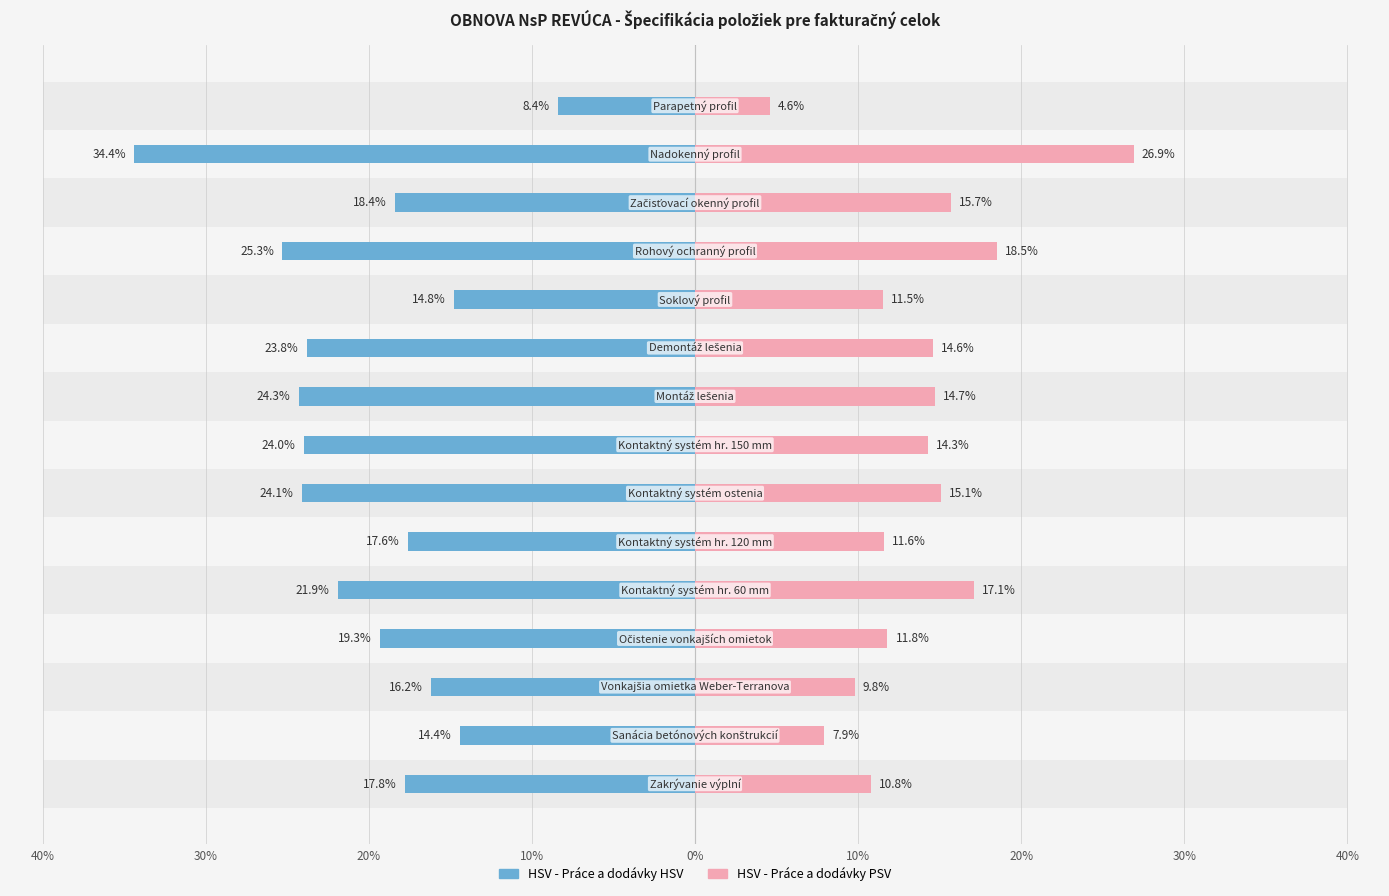

True or false: HSV - Práce a dodávky PSV has a value of 5.4 at 20%.

False